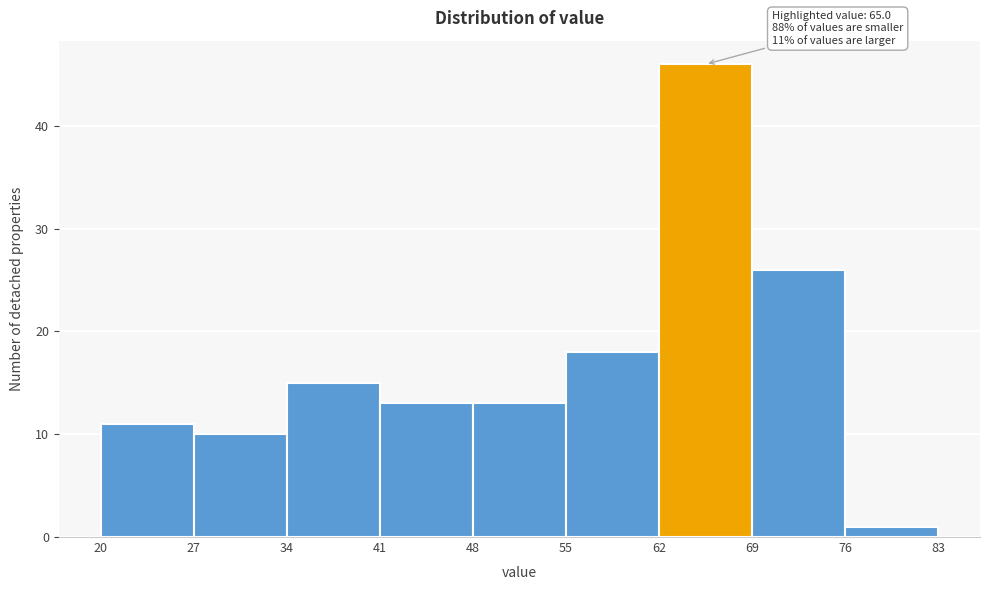

Which range on the x-axis has the tallest bar?

62 to 69